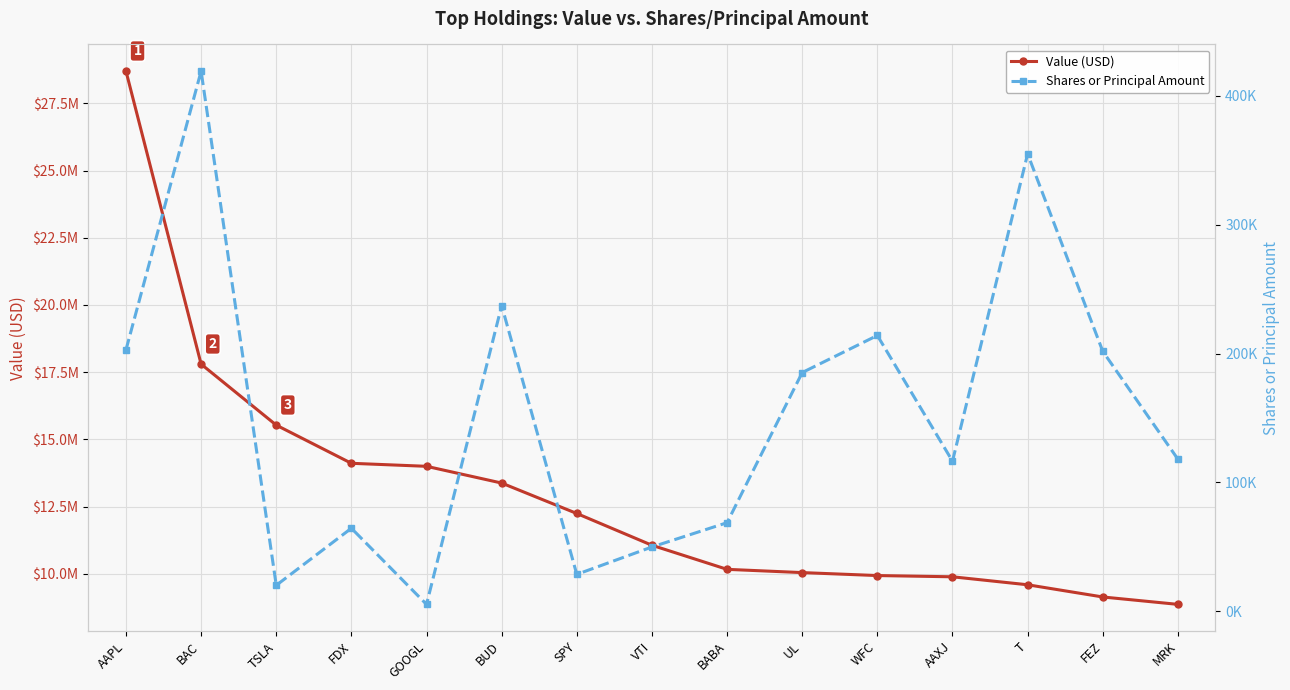

Which series has the largest total across all categories?

Value (USD)